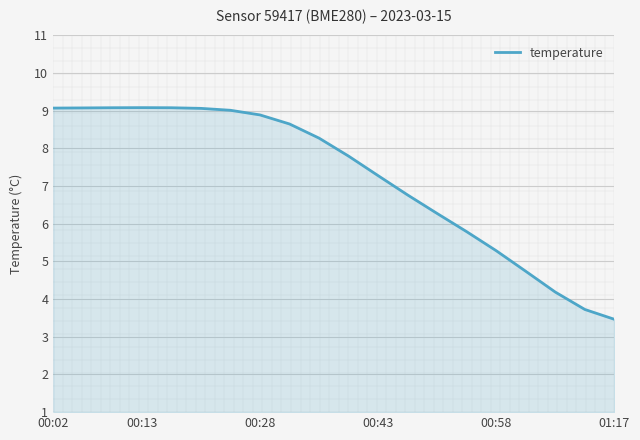

True or false: temperature has a value of 7.3 at 00:43.

True